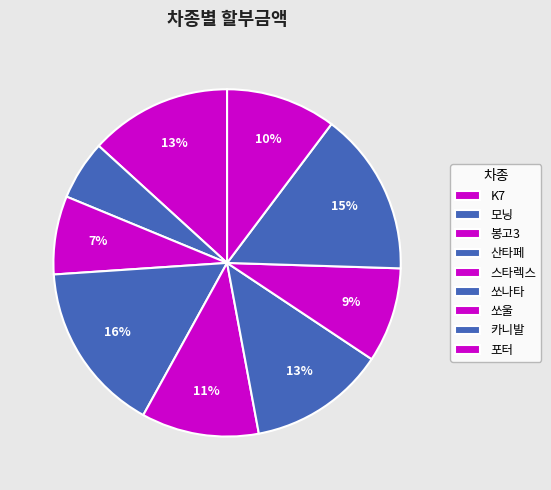

Is it true that 봉고3 is 15% of the pie?

False